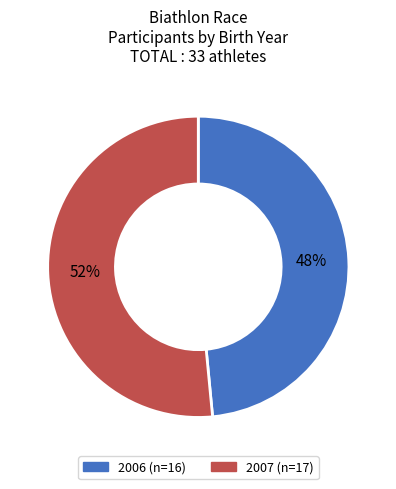

Which category has the smallest portion of the pie?

2006